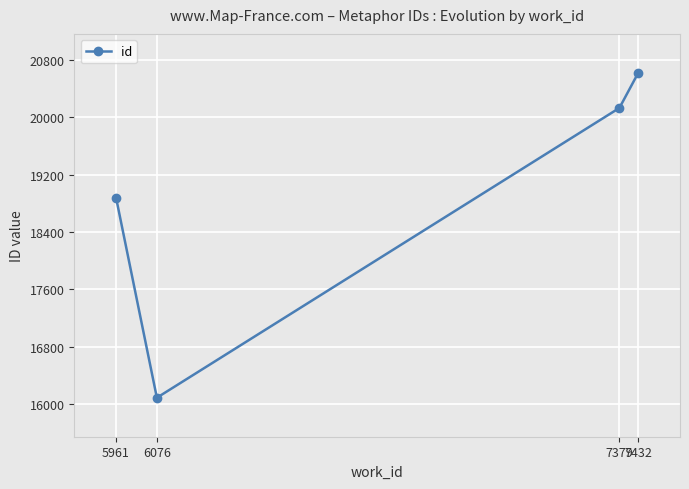

Rank the categories by value from highest to lowest.

7432, 7379, 5961, 6076